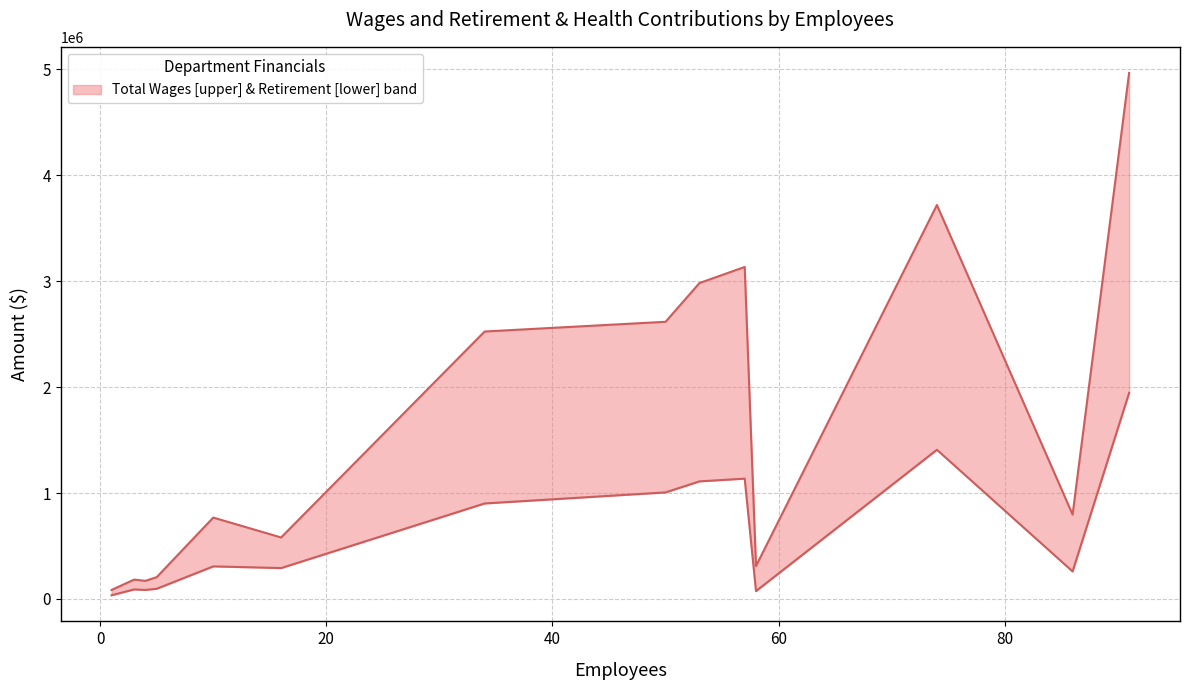

What is the difference between the second highest and minimum values in the Total Retirement & Health Contribution series?

1374094